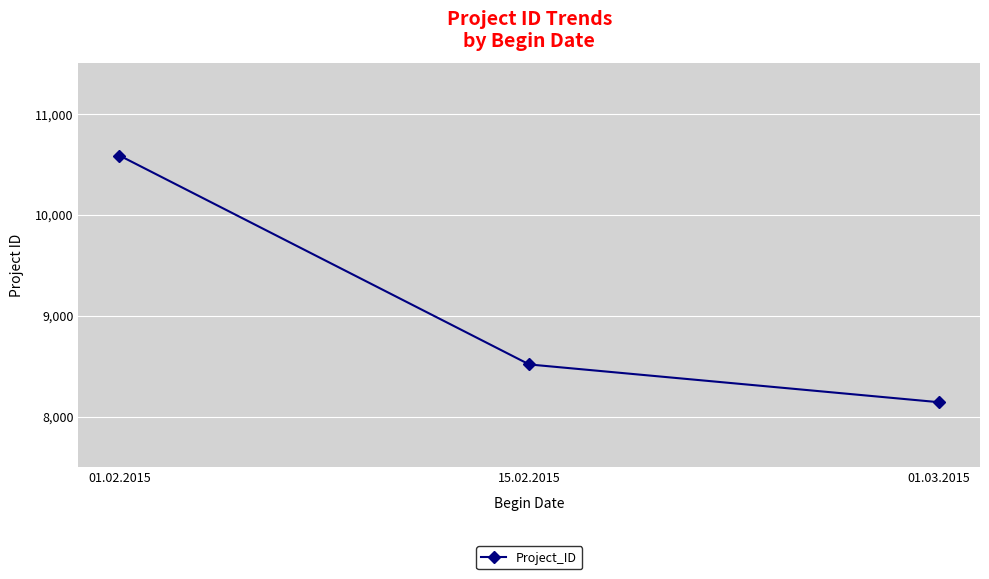

What position from the left is 15.02.2015?

2